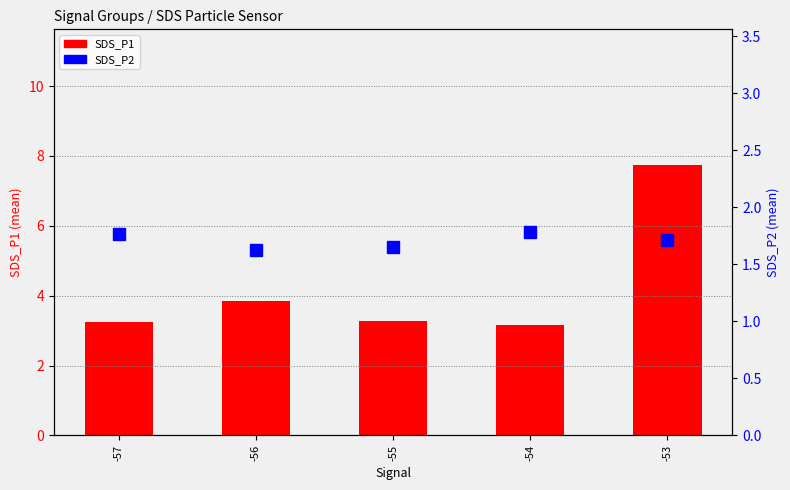

Are the bars horizontal?

No